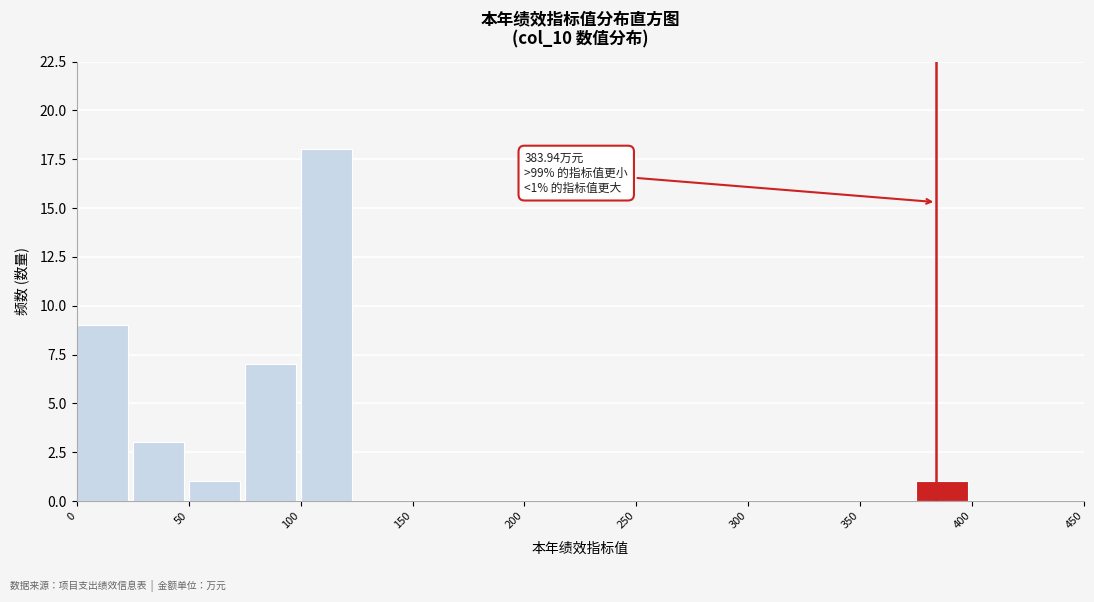

Which range on the x-axis has the tallest bar?

100 to 125